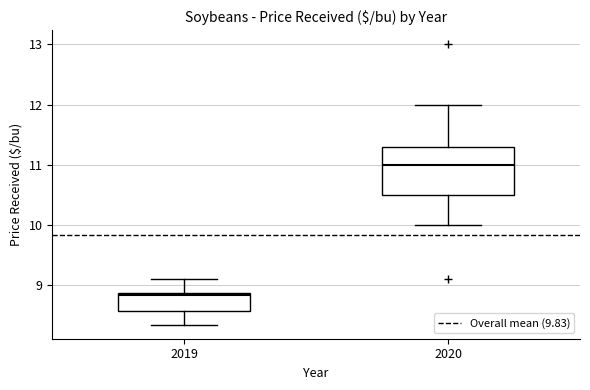

Reading left to right, transcribe this box plot: for each box, give where its median line is, the range the box spans, and where its two whiskers end, as read against the y-axis. The values are not printed on the chart, so give them approximately, as read against the axis.

2019: median 8.8, box 8.6 to 8.9, whiskers 8.4 to 9.1
2020: median 11.0, box 10.5 to 11.3, whiskers 10.0 to 12.0